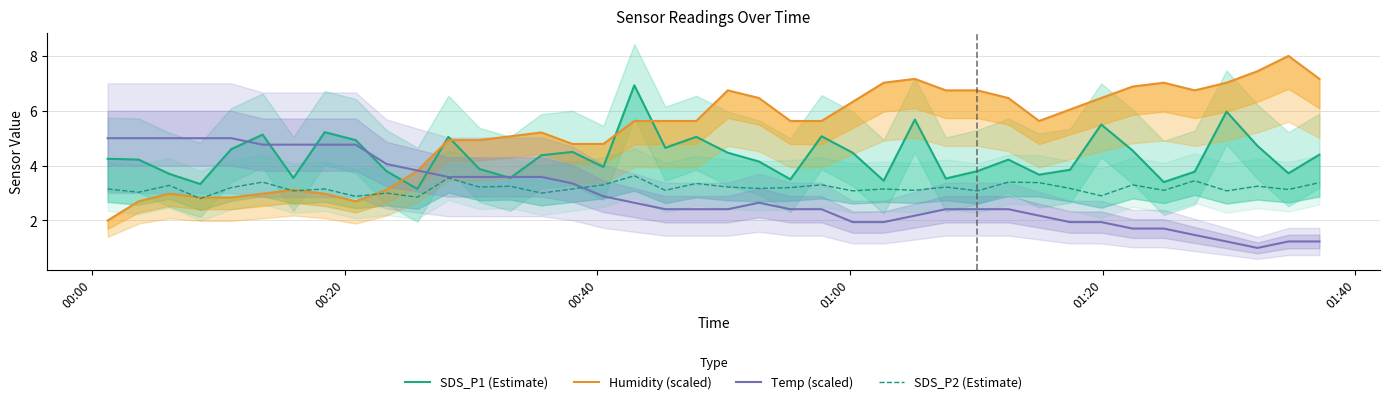

What is the greatest value displayed?

8.0